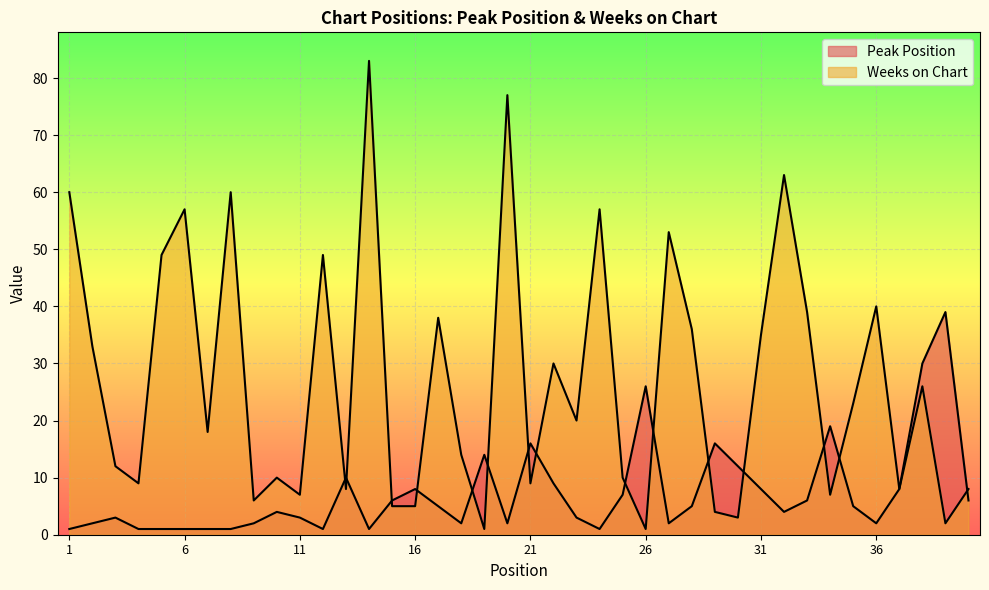

The value of Peak Position at 39 is 68. True or false?

False